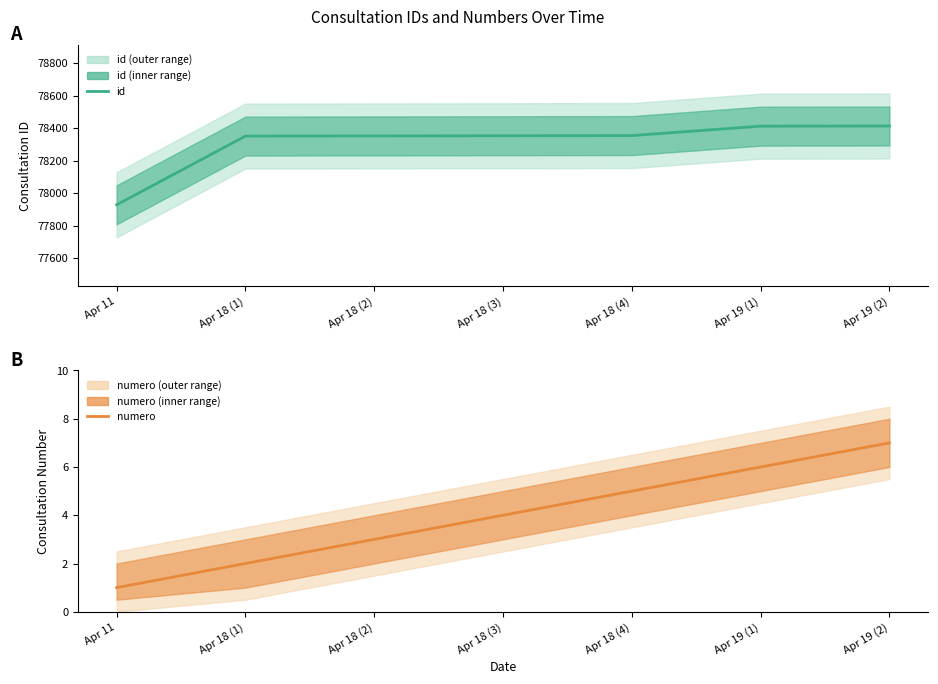

The value of id at Apr 18 (4) is 78354. True or false?

True